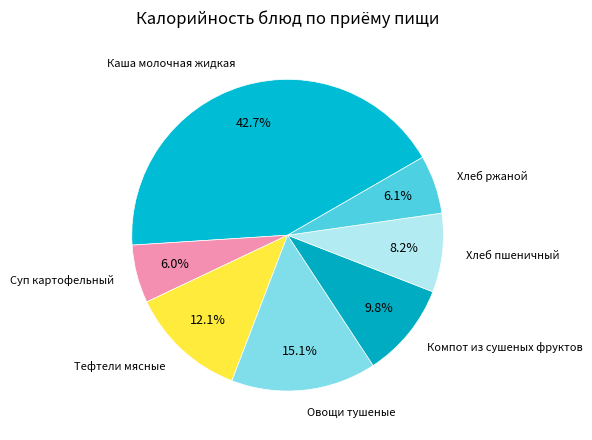

What portion of the pie excludes Хлеб ржаной?

93.9%